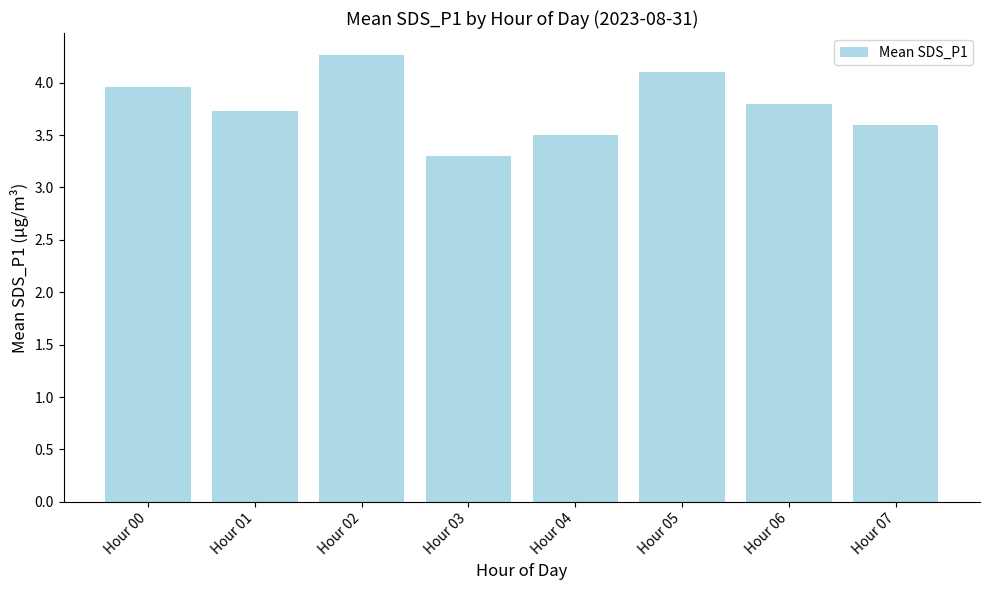

What is the greatest value displayed?

4.3